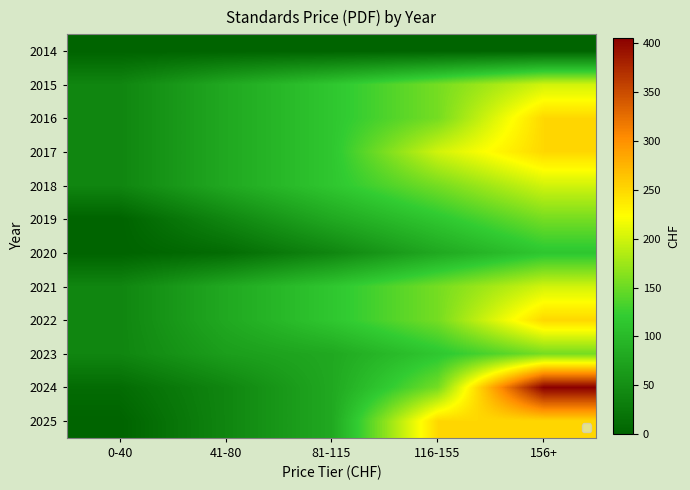

Between 0-40 and 116-155, which series saw the biggest shift?

2025